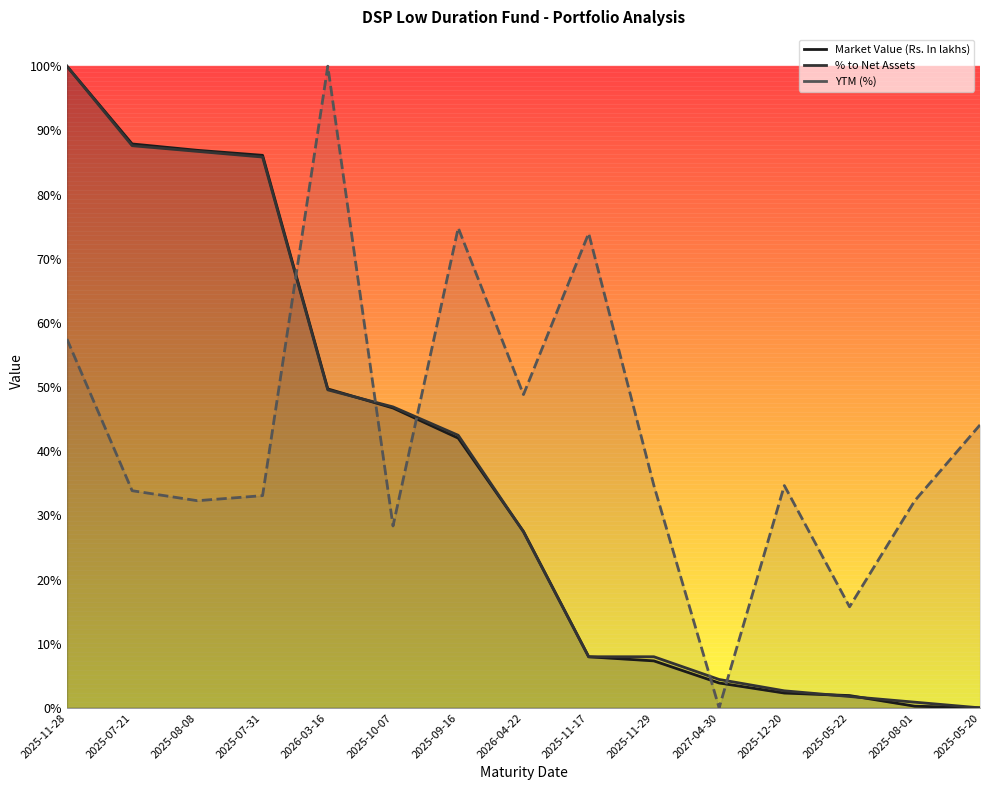

Which category has the highest value in the Market Value (Rs. In lakhs) series?

2025-11-28